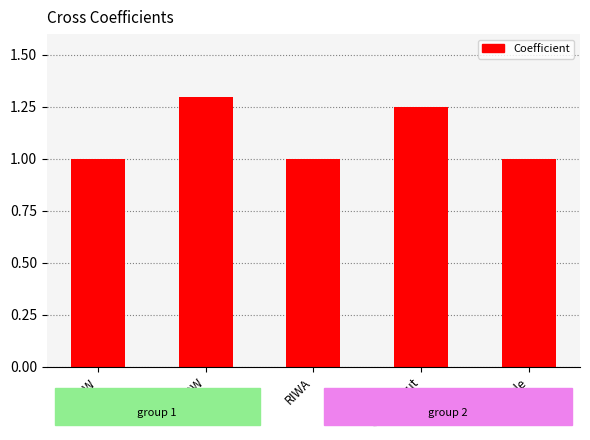

What is the ratio of the value at CSDyle to the value at RIWA?

1.0